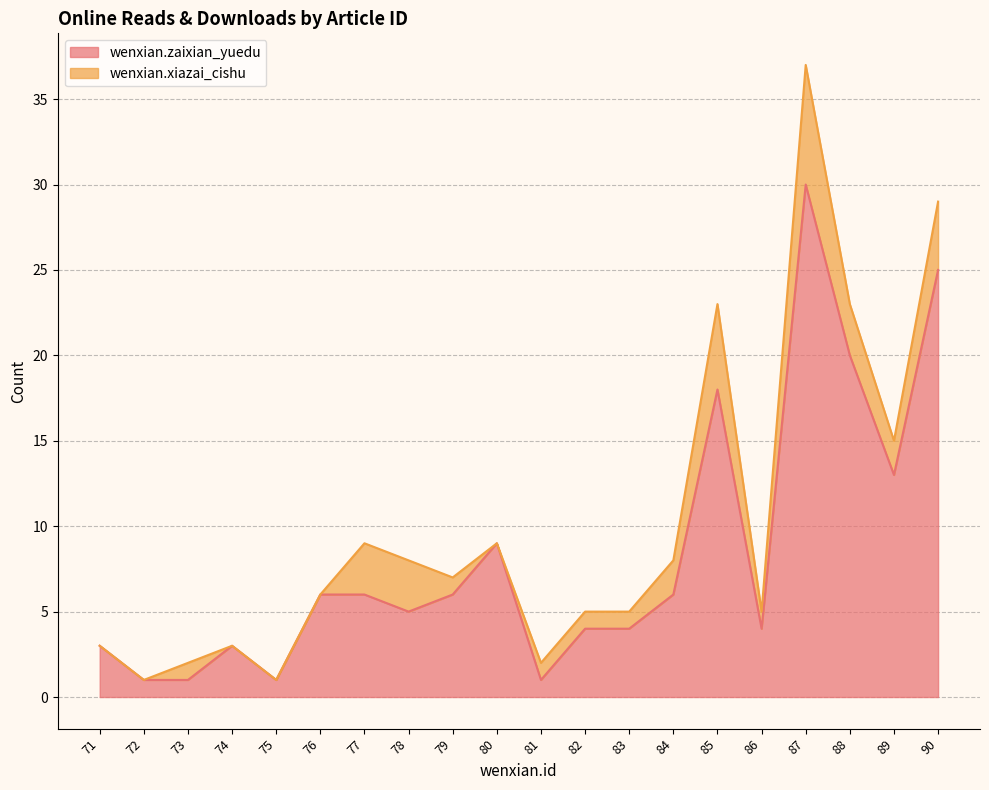

What is the value of the 19th point from the left?

13